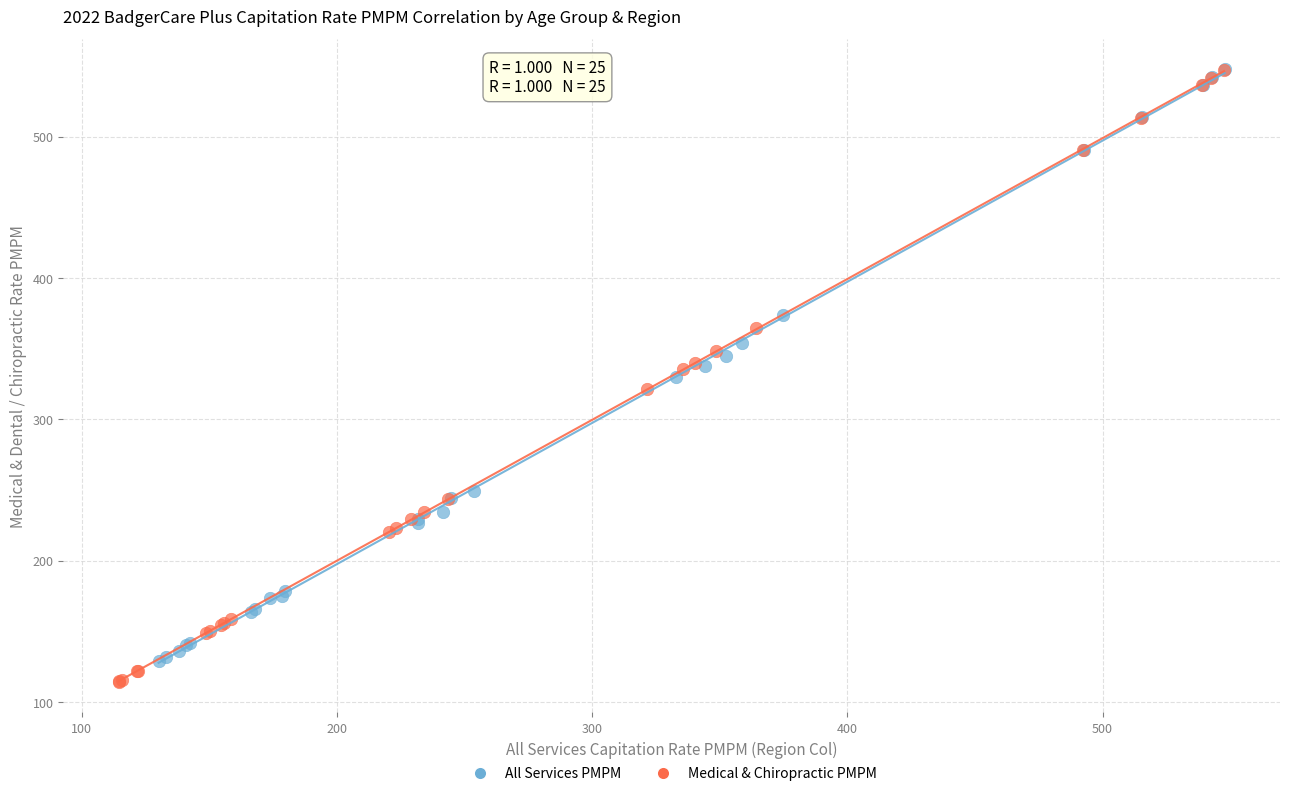

What are all the series names shown in the legend?

All Services PMPM, Medical & Chiropractic PMPM